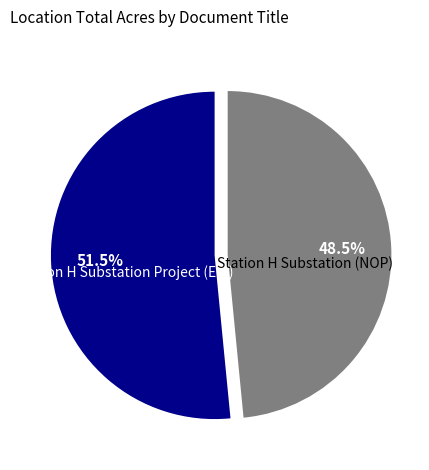

To the nearest percent, what is the difference between the largest and smallest slice percentages?

3%